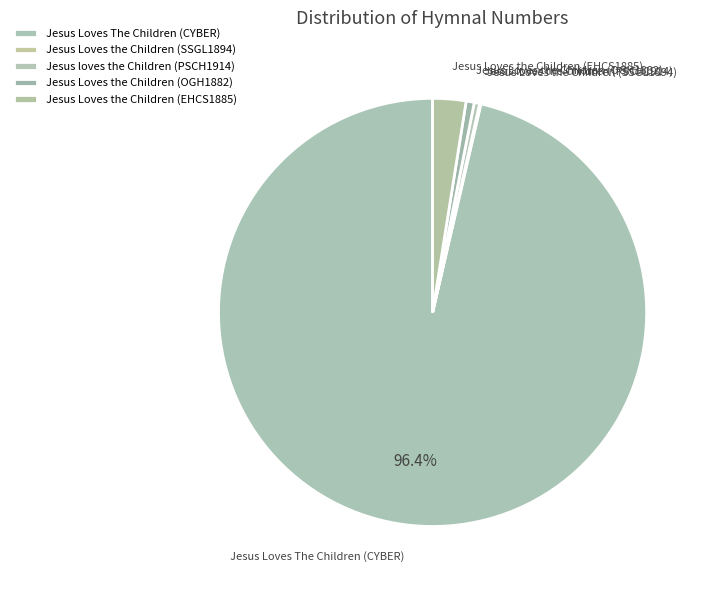

Is Jesus Loves The Children (CYBER) the majority of the pie?

Yes